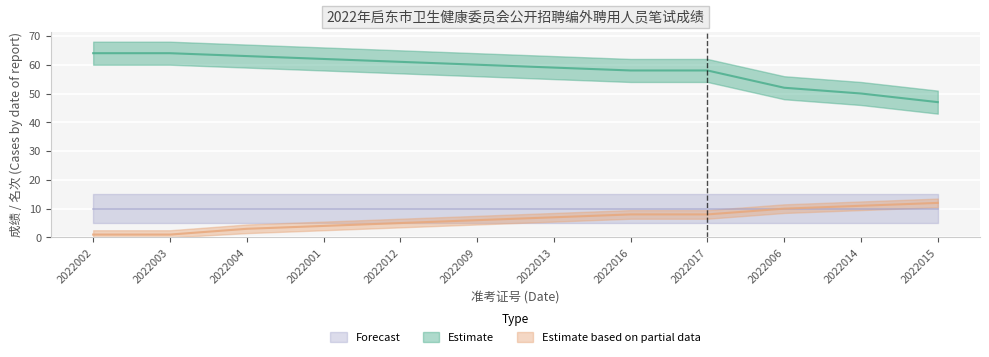

How many data points in Estimate are less than 60?

6